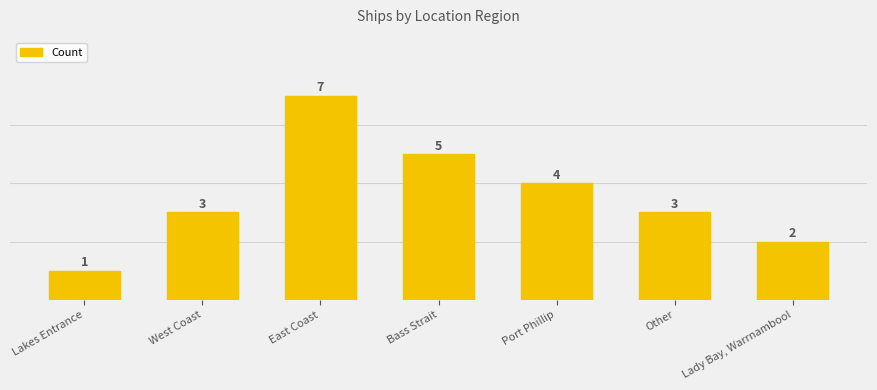

What position from the left is Port Phillip?

5